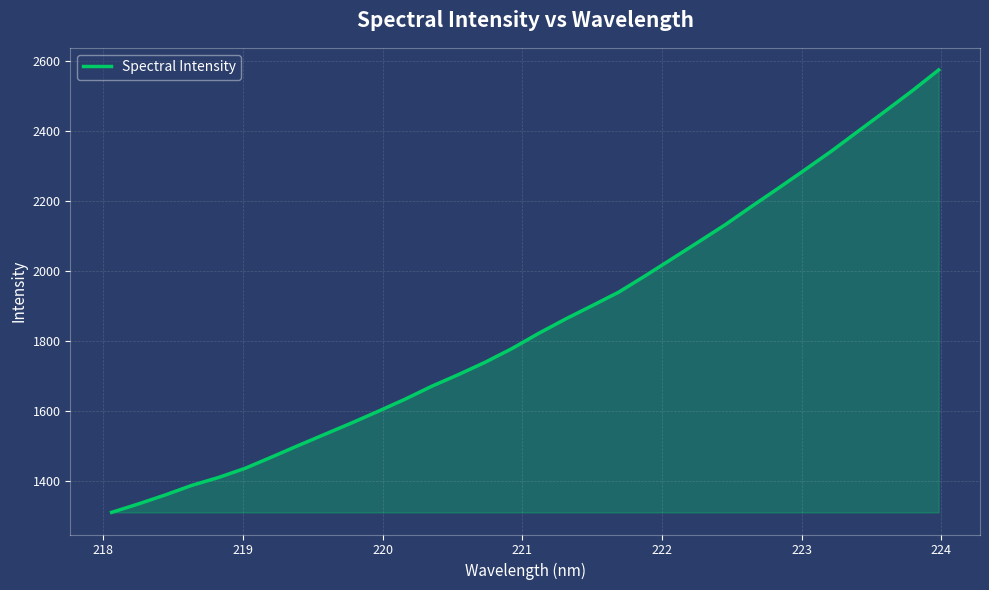

What is the difference between the maximum and minimum values?

1263.9